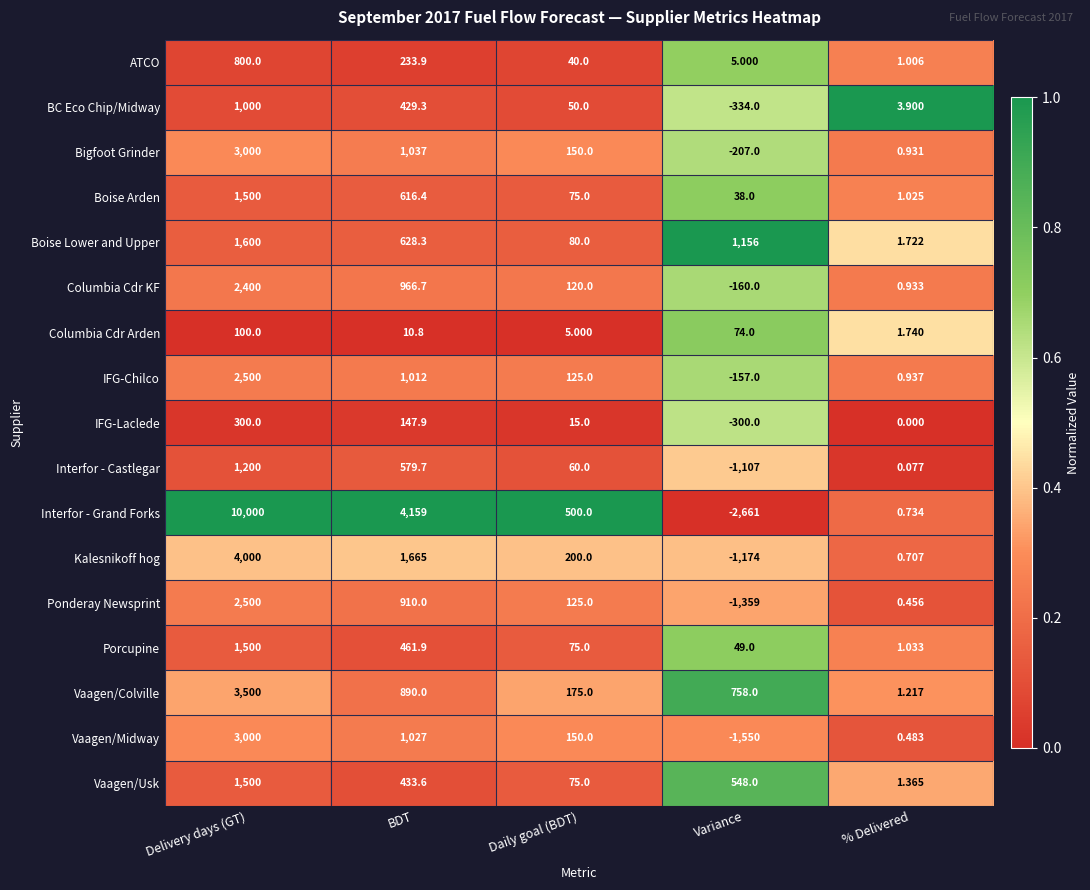

Which category has the highest value across all series?

Delivery days (GT)